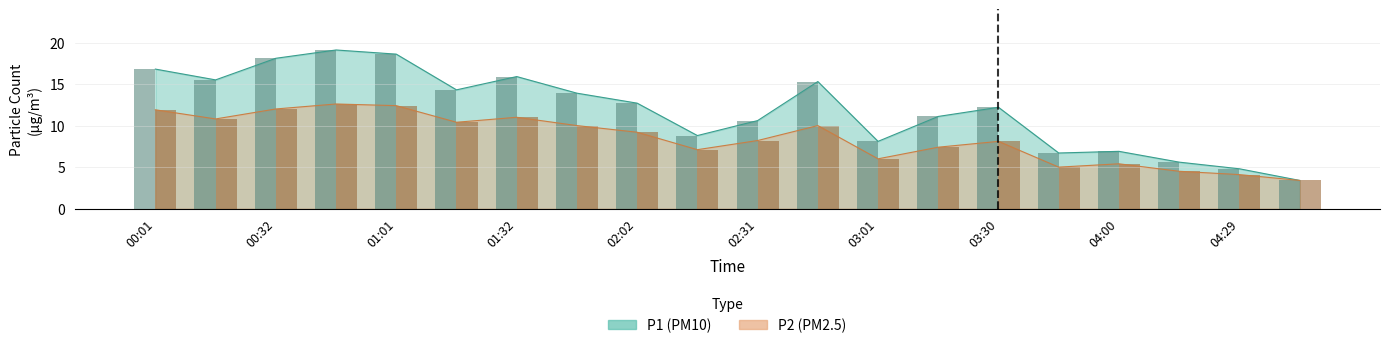

Reading right to left, extract all data points from this chart.

P1: 04:45=3.4	04:29=4.8	04:15=5.6	04:00=6.9	03:45=6.7	03:30=12.2	03:16=11.1	03:01=8.1	02:45=15.3	02:31=10.6	02:15=8.8	02:02=12.7	01:46=13.9	01:32=15.9	01:16=14.3	01:01=18.6	00:46=19.1	00:32=18.1	00:17=15.5	00:01=16.8
P2: 04:45=3.4	04:29=4.1	04:15=4.5	04:00=5.4	03:45=5.0	03:30=8.1	03:16=7.4	03:01=6.0	02:45=10.0	02:31=8.2	02:15=7.1	02:02=9.2	01:46=10.0	01:32=11.0	01:16=10.4	01:01=12.4	00:46=12.6	00:32=12.0	00:17=10.8	00:01=11.9